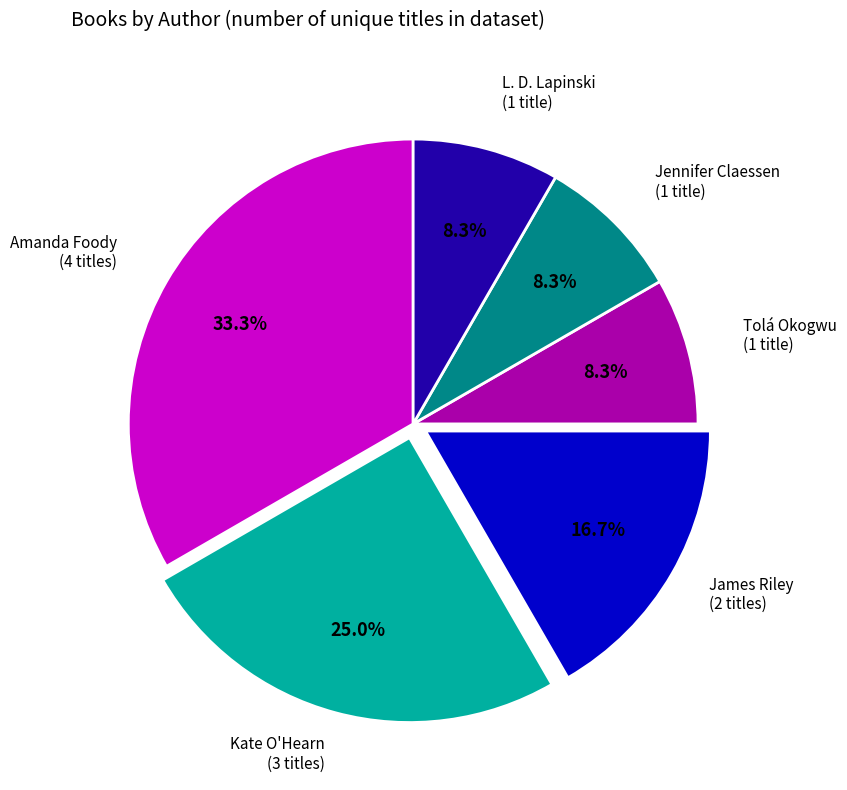

Does any single category account for the majority?

No